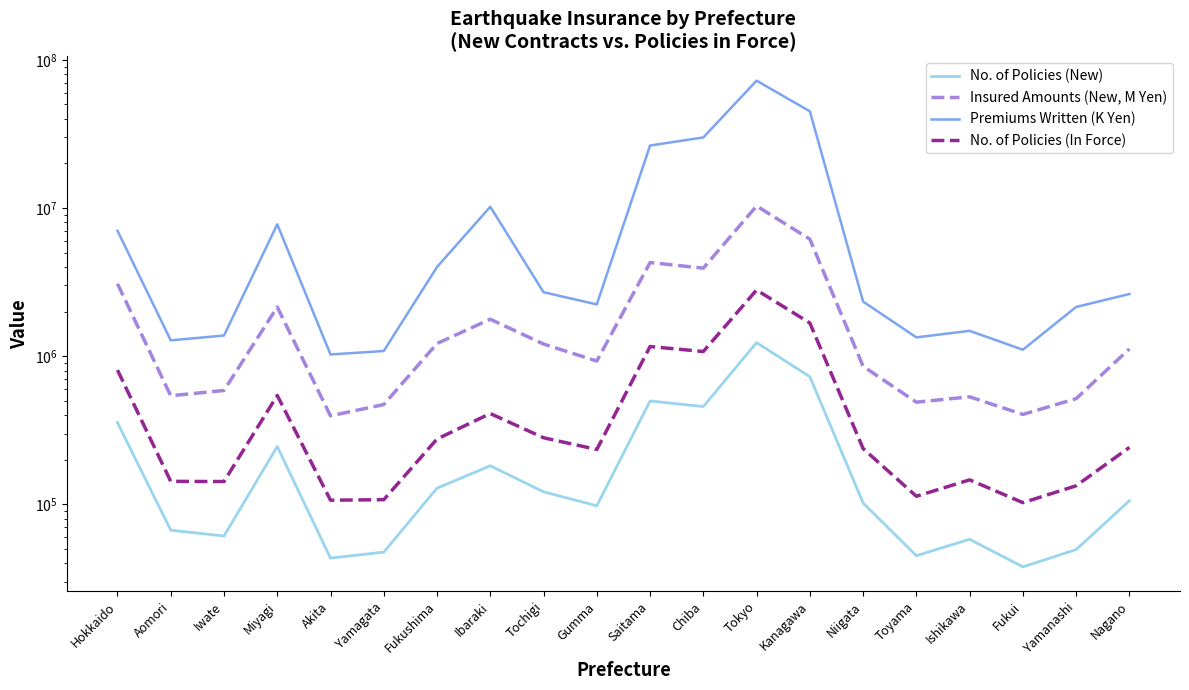

True or false: Insured Amounts (New, M Yen) has more than 1 interior local peaks.

True